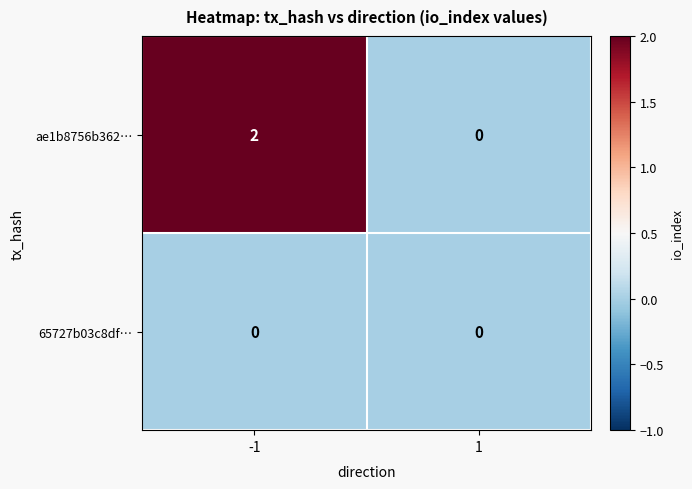

List the series in order of their peak value, lowest first.

65727b03c8df…, ae1b8756b362…